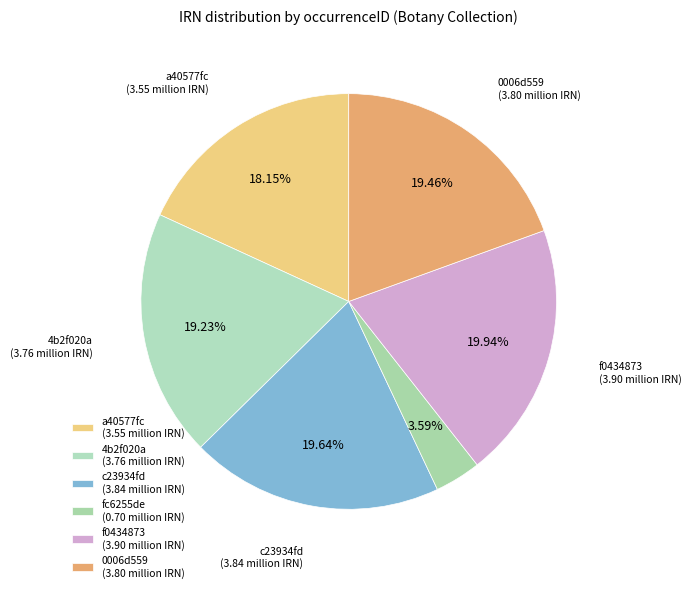

Is it true that 4b2f020a is 19% of the pie?

True